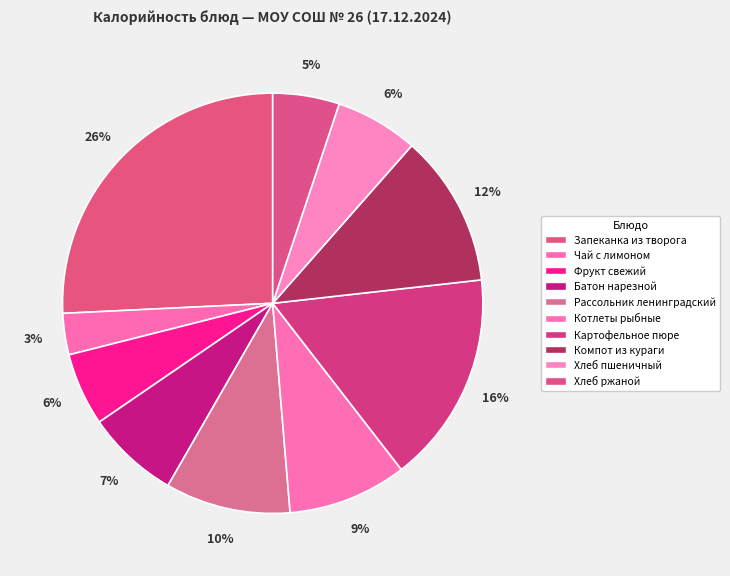

What is the largest slice in the pie chart?

Запеканка из творога